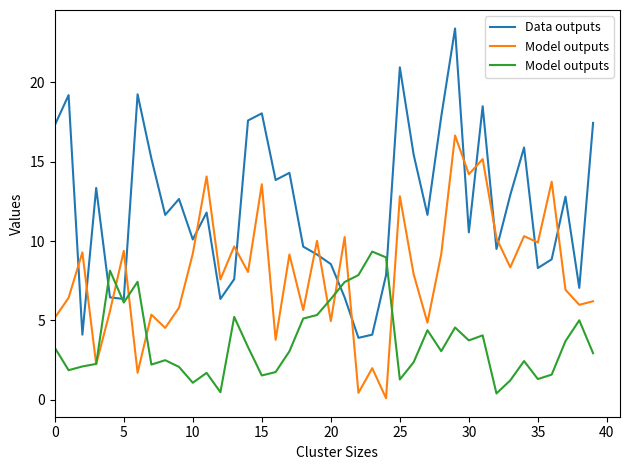

How many interior local valleys does the Data outputs series have?

12